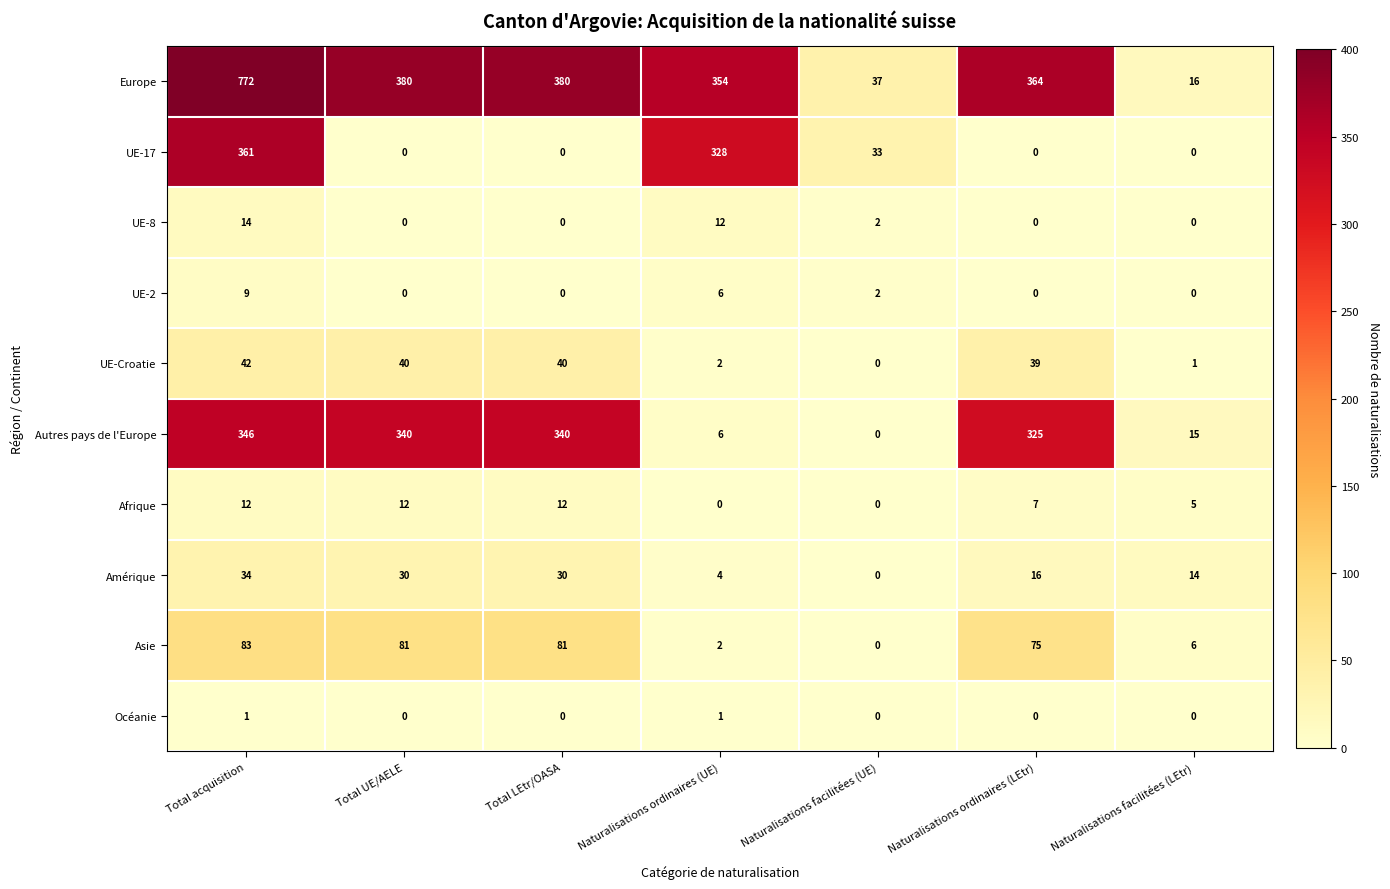

List the series in order of their peak value, lowest first.

Océanie, UE-2, Afrique, UE-8, Amérique, UE-Croatie, Asie, Autres pays de l'Europe, UE-17, Europe